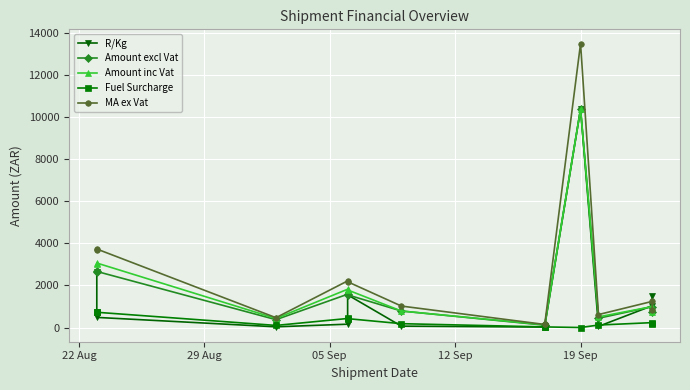

True or false: Amount excl Vat has more than 2 interior local peaks.

True